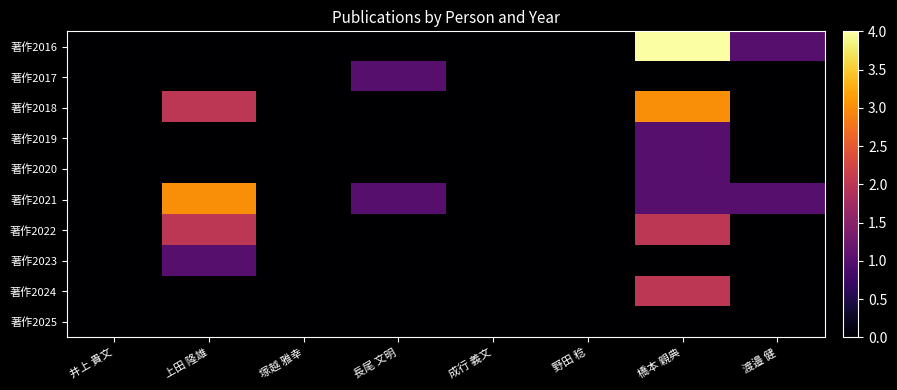

Which series has the largest total across all categories?

著作2021